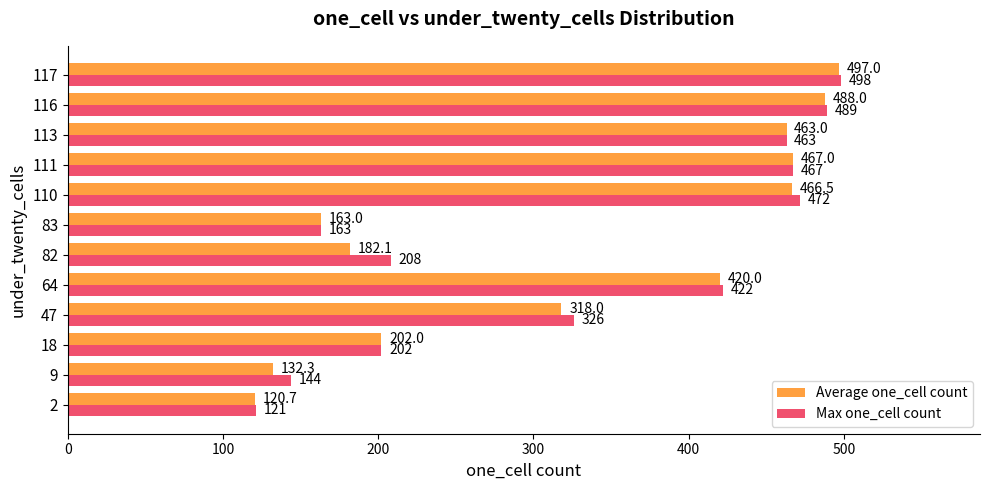

Which series has the widest spread of values?

Max one_cell count